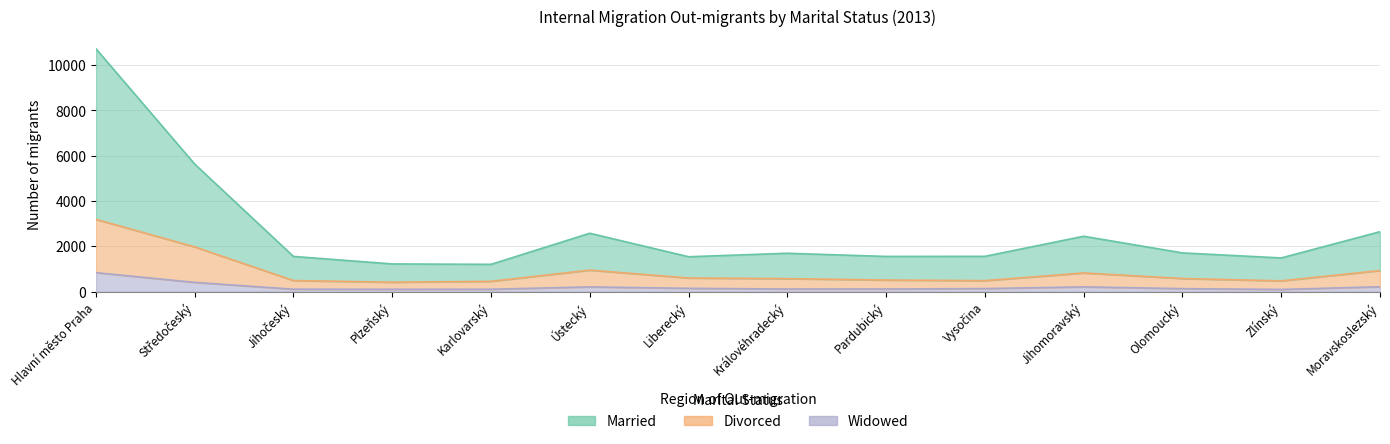

True or false: Widowed and Divorced intersect in this chart.

False